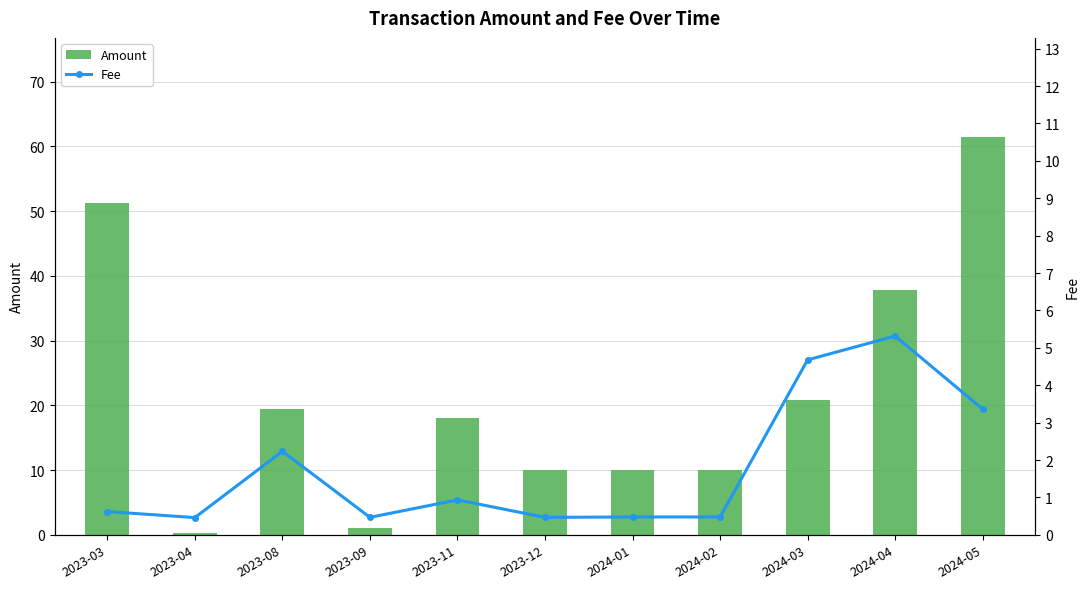

Reading right to left, transcribe all the data shown in this chart.

Amount: 61.4	37.8	20.9	10.0	10.0	10.0	18.0	1.0	19.5	0.2	51.2
Fee: 3.4	5.3	4.7	0.5	0.5	0.5	0.9	0.5	2.2	0.5	0.6